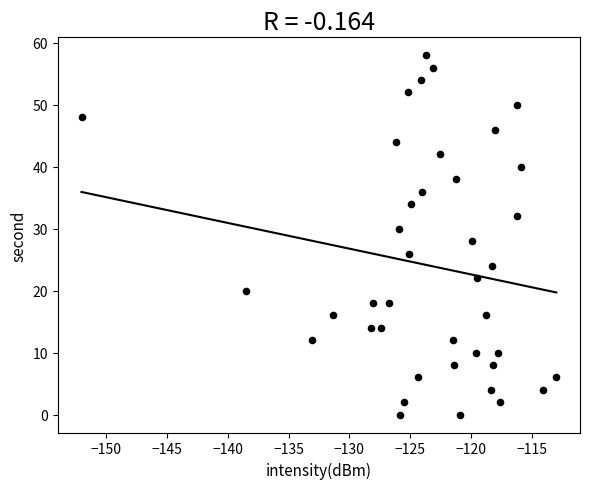

What is the range of Y values (max minus min)?

58